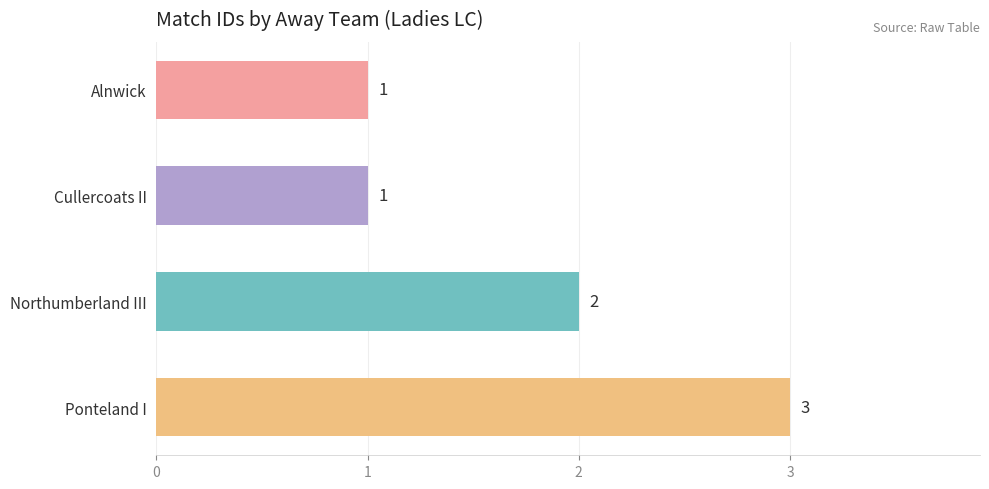

Reading top to bottom, list all the values displayed in this chart.

1	1	2	3